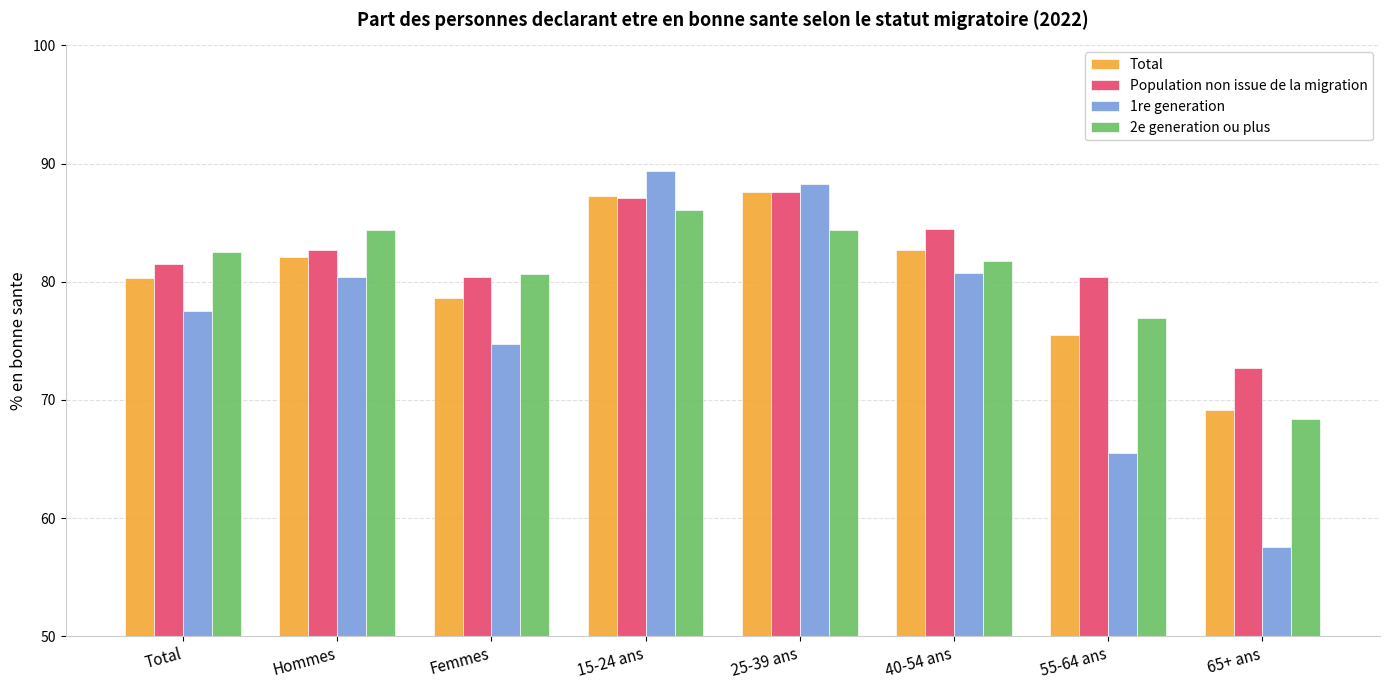

At which label is Total closest to 78?

Femmes